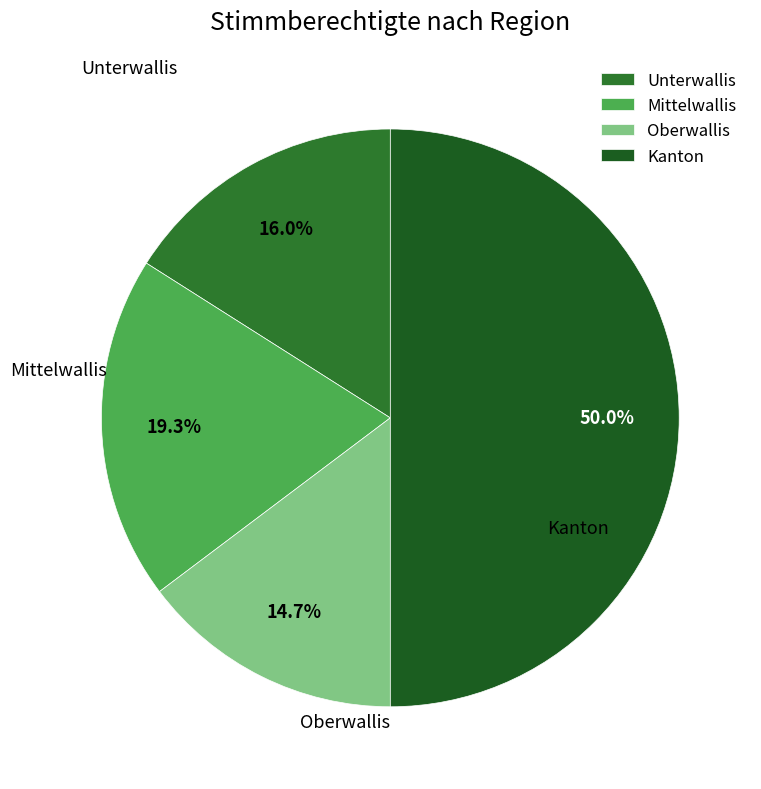

What is the smallest slice in the pie chart?

Oberwallis